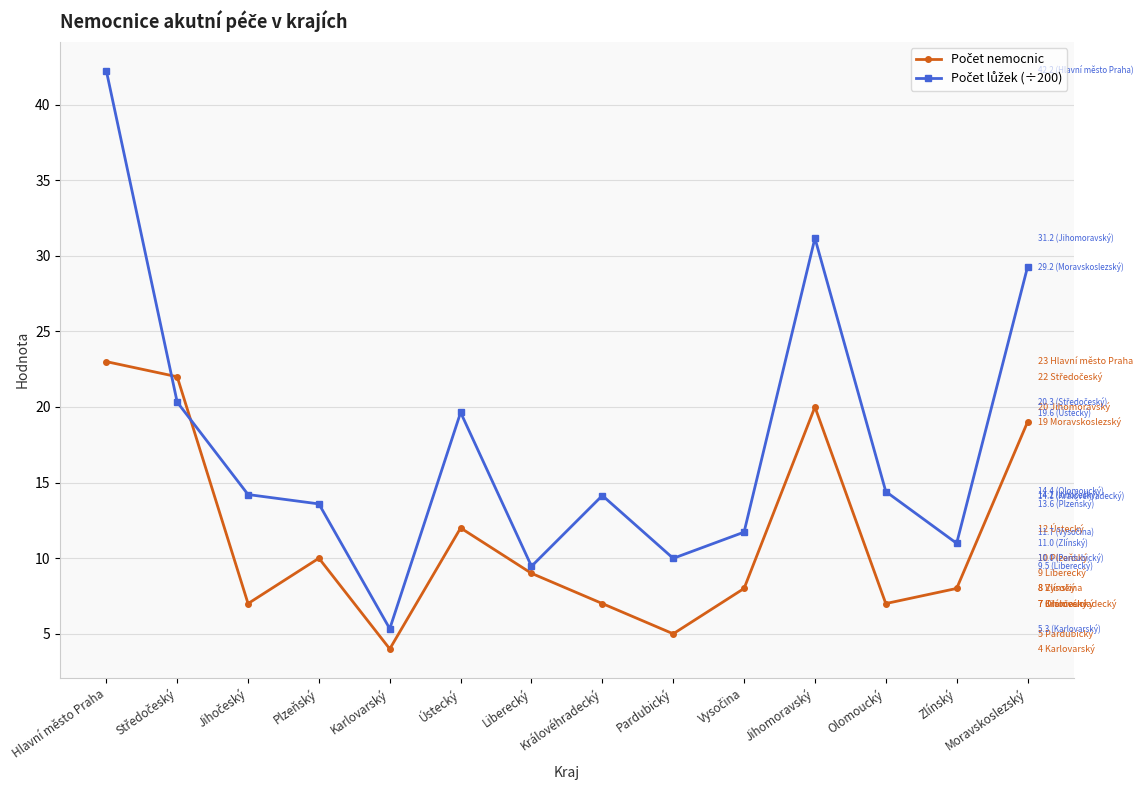

What is the label of the 3rd point from the right?

Olomoucký